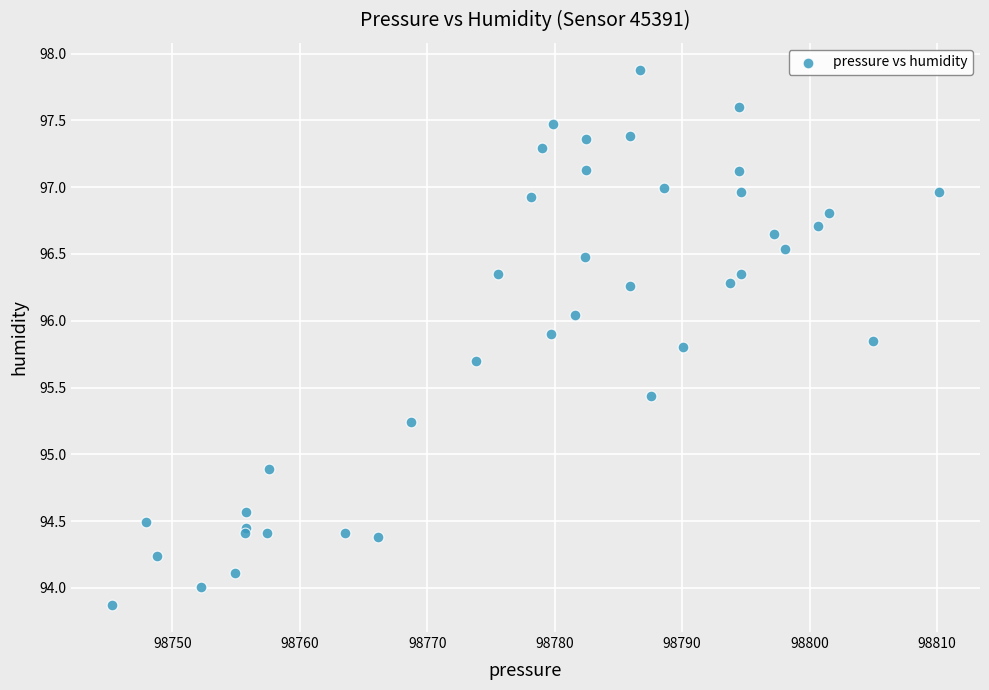

What Y value in the scatter plot is closest to 95?

94.9